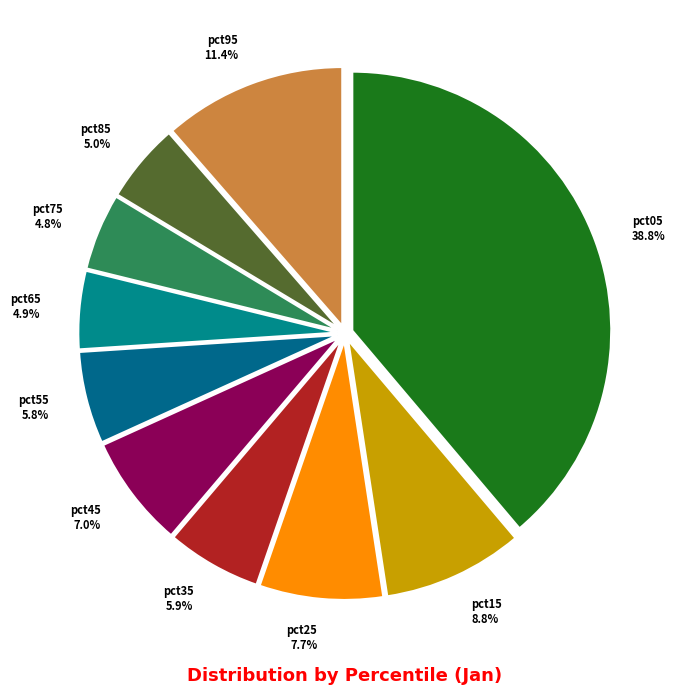

To the nearest percent, what is the average slice percentage?

10%